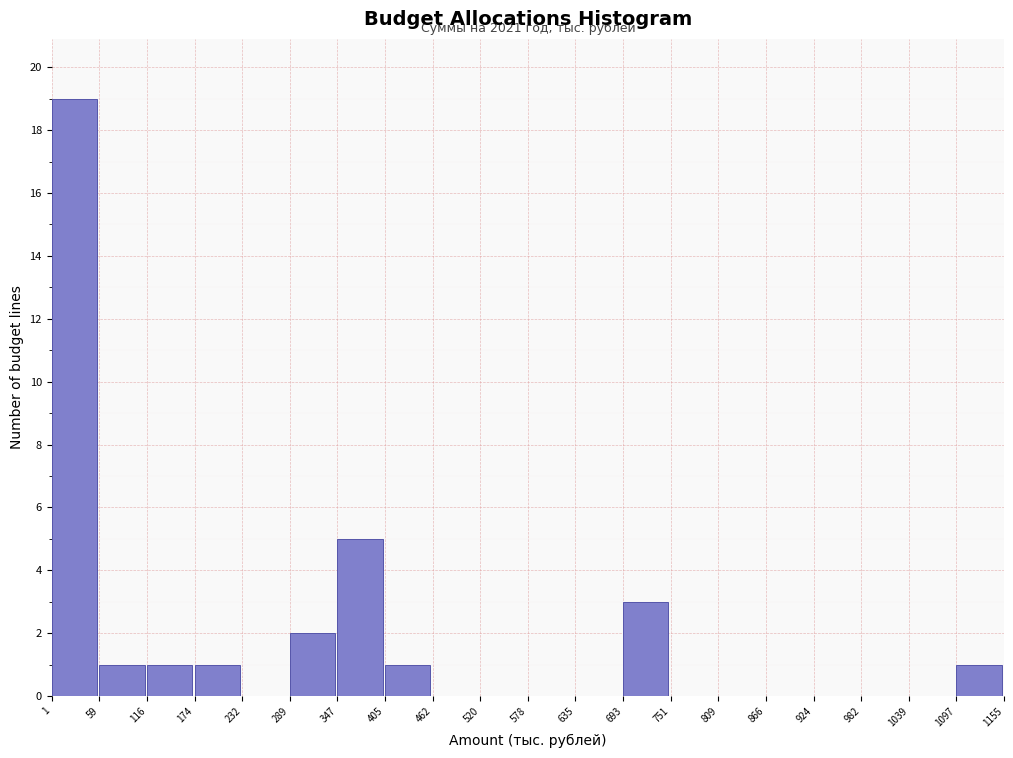

Which range on the x-axis has the tallest bar?

1 to 59